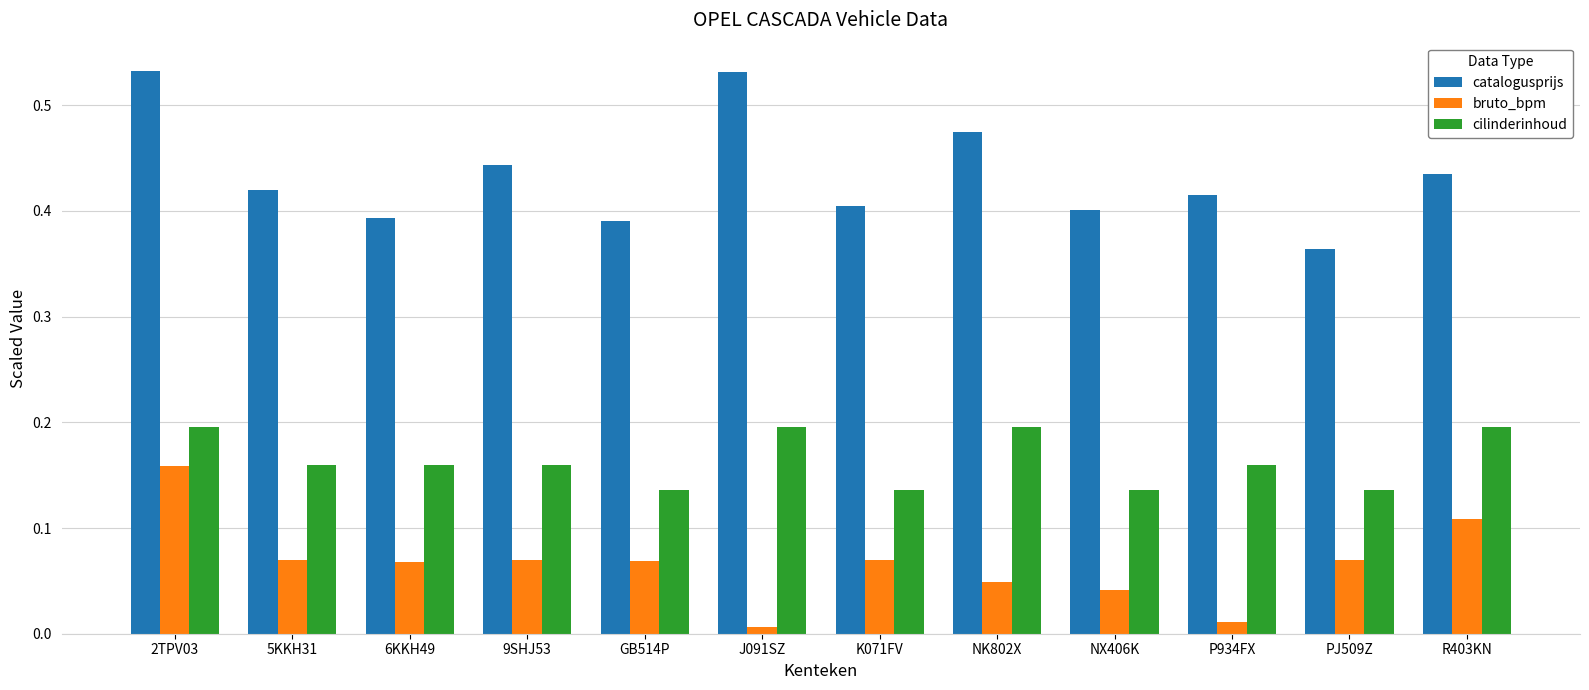

At how many categories does at least one series exceed 0?

12